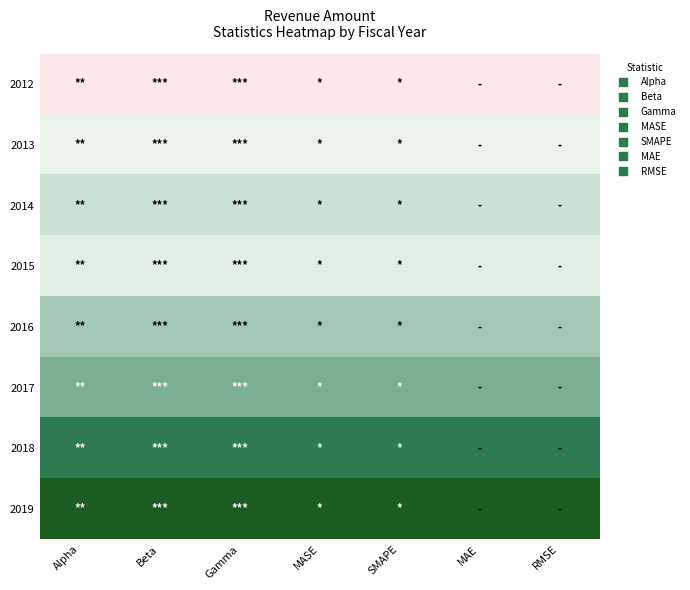

At how many categories does at least one series exceed 0?

7